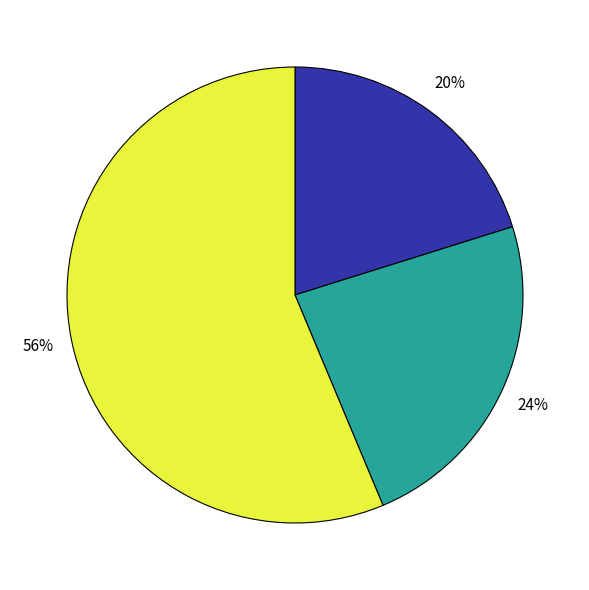

Is there any slice that represents more than half of the pie?

Yes